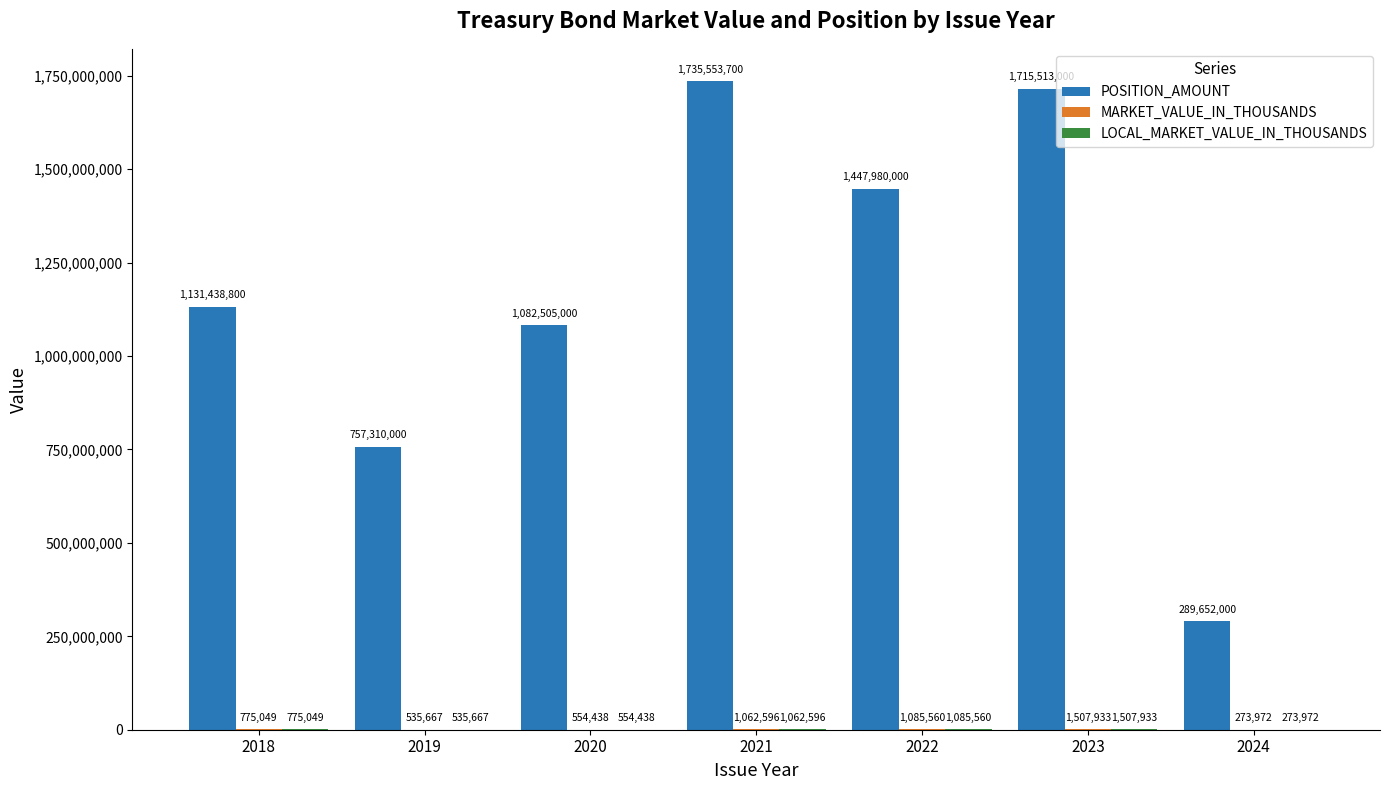

What is the maximum value shown in the chart?

1735553700